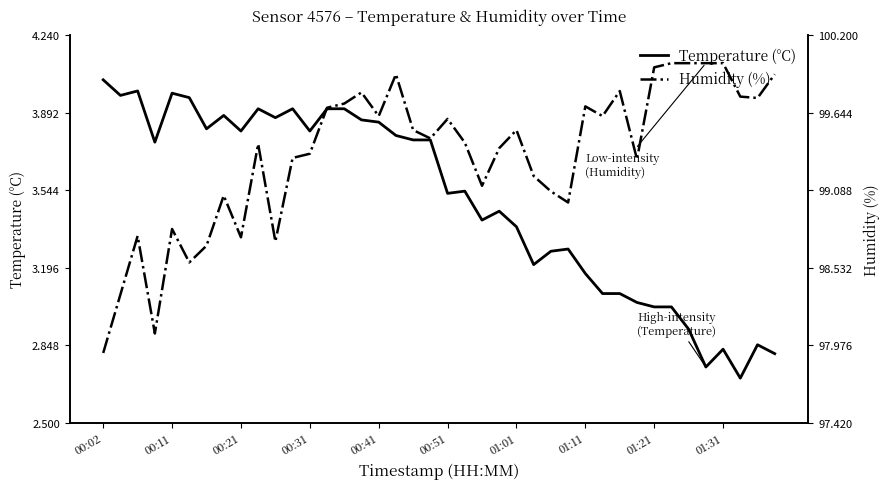

What is the smallest value displayed?

2.7